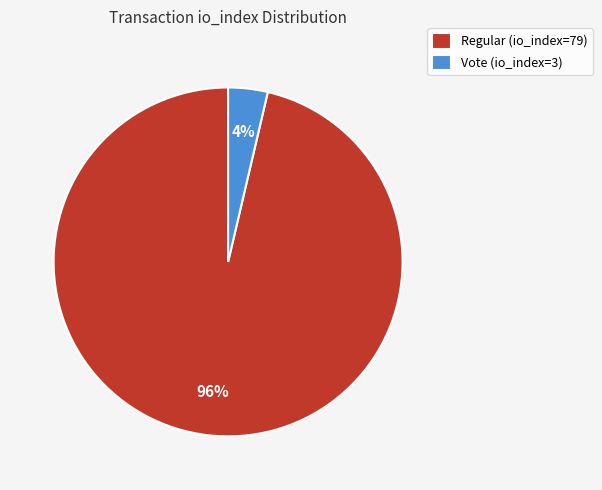

Which slice represents more than half of the pie?

Regular (io_index=79)